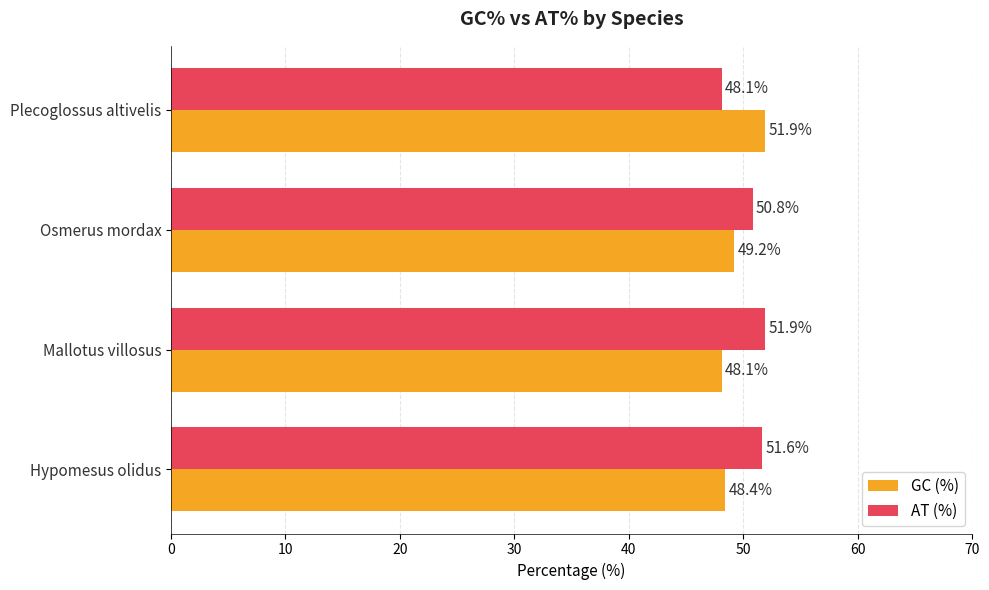

At which label does GC (%) reach its peak?

Plecoglossus altivelis